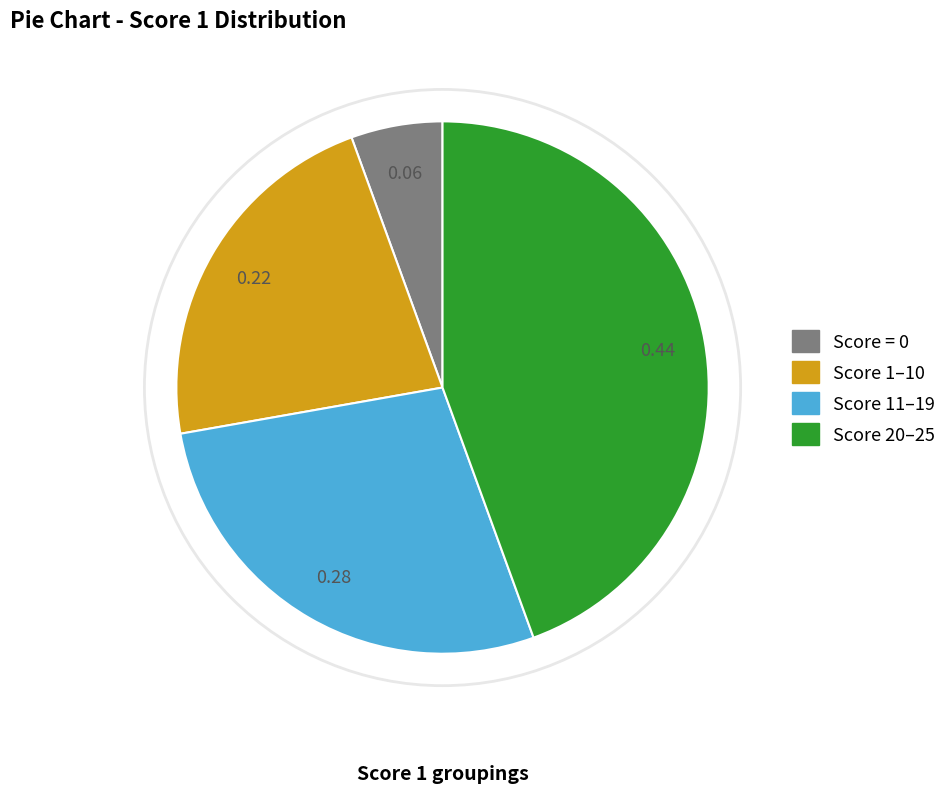

Is there a majority slice in this chart?

No